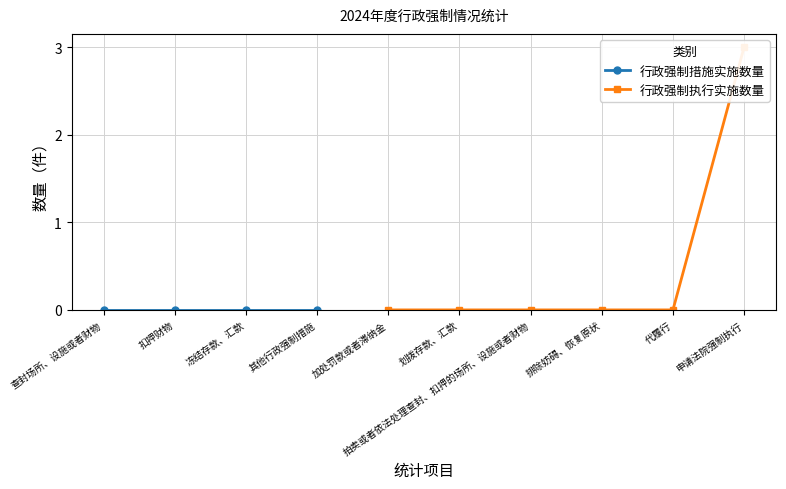

Is it true that the value at 加处罚款或者滞纳金 is 0?

True